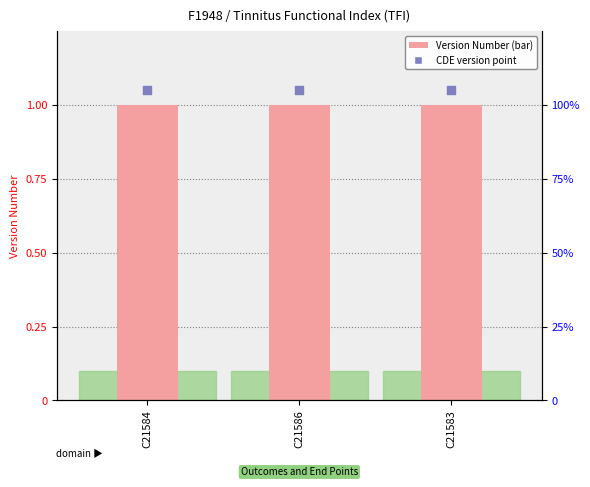

Which series reaches the maximum Y coordinate?

CDE Version Point